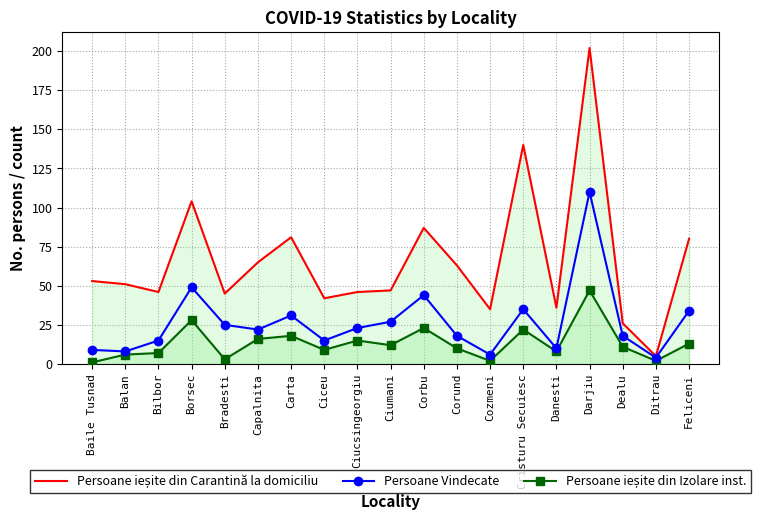

At how many categories does at least one series exceed 198?

1